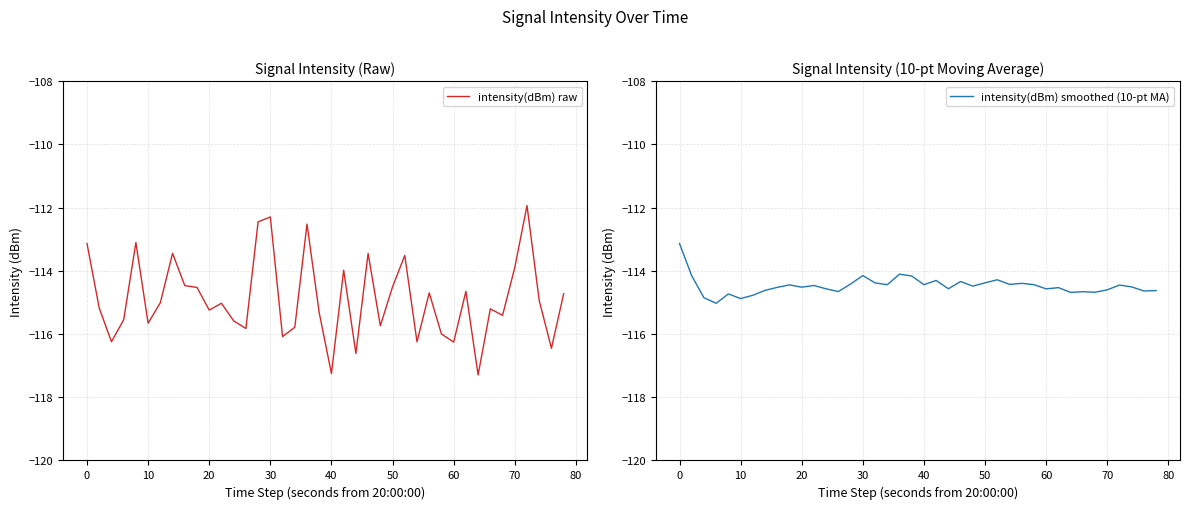

What is the minimum value for intensity(dBm) raw?

-117.3